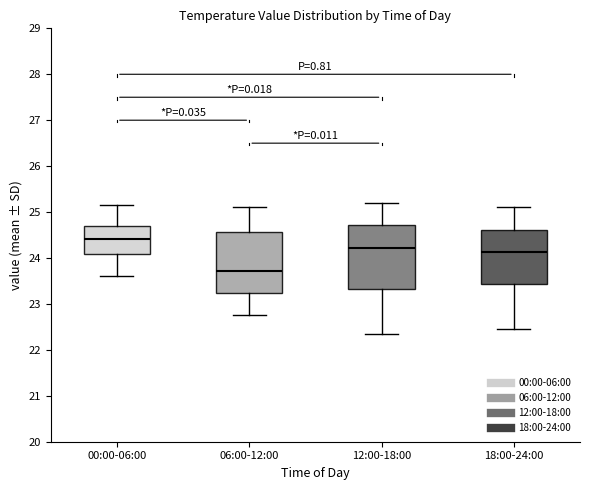

Reading left to right, read every box against the y-axis: the position of its median line, the range the box covers, and the ends of its whiskers. The values are not printed on the chart, so give them approximately, as read against the axis.

00:00-06:00: median 24.4, box 24.1 to 24.7, whiskers 23.6 to 25.2
06:00-12:00: median 23.7, box 23.2 to 24.6, whiskers 22.8 to 25.1
12:00-18:00: median 24.2, box 23.3 to 24.7, whiskers 22.4 to 25.2
18:00-24:00: median 24.1, box 23.4 to 24.6, whiskers 22.5 to 25.1